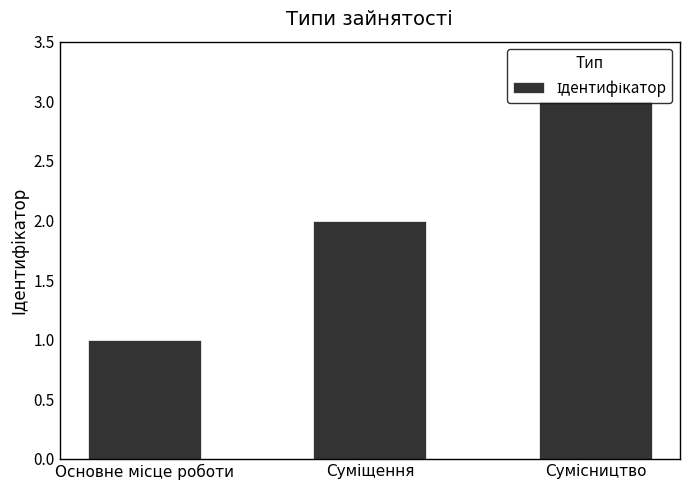

What is the sum of all values?

6